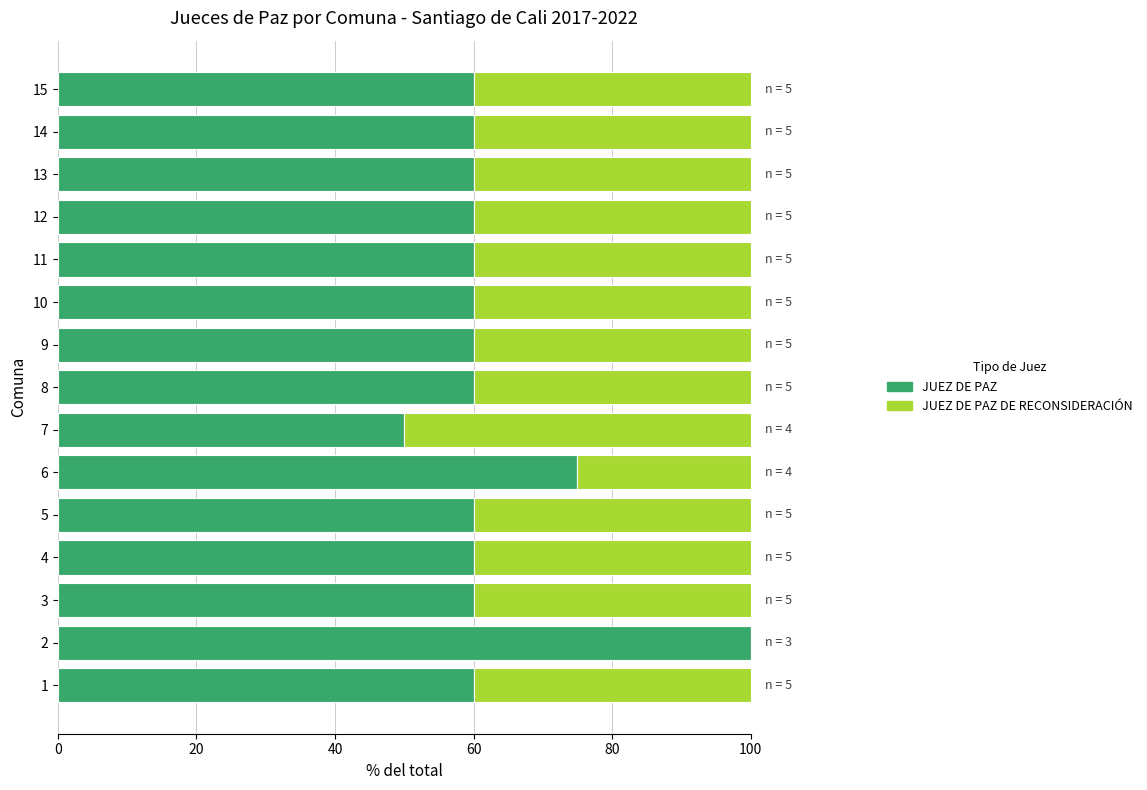

What is the total value across all series at 8?

100